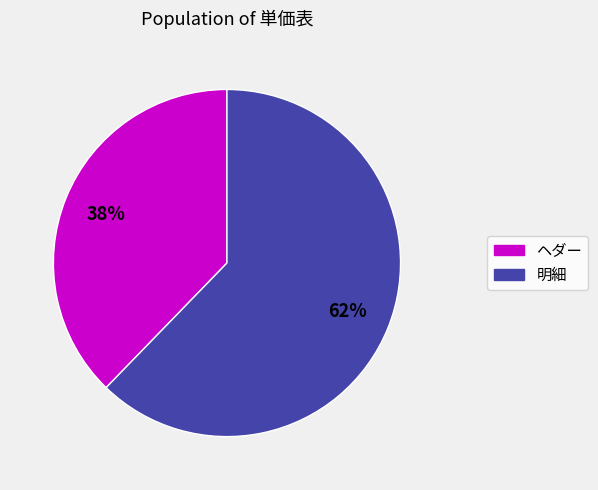

To the nearest percent, what is the average slice percentage?

50%